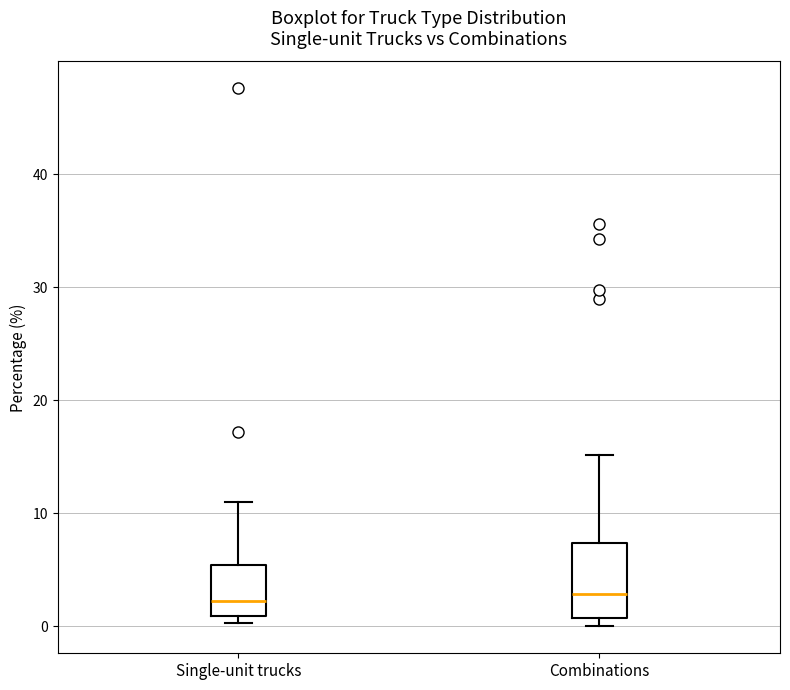

Where does the upper whisker of the box for Single-unit trucks end on the y-axis? The values are not printed on the chart, so give them approximately, as read against the axis.

11